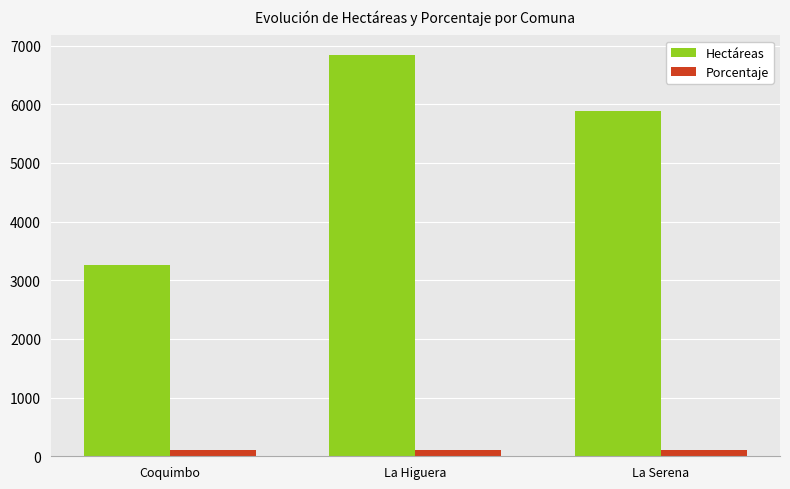

Is it true that Hectáreas equals 2754.8 at La Serena?

False